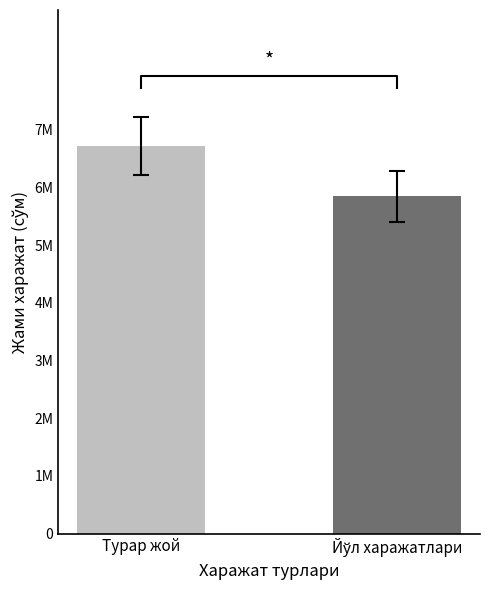

What is the value of the 1st bar from the left?

6720000